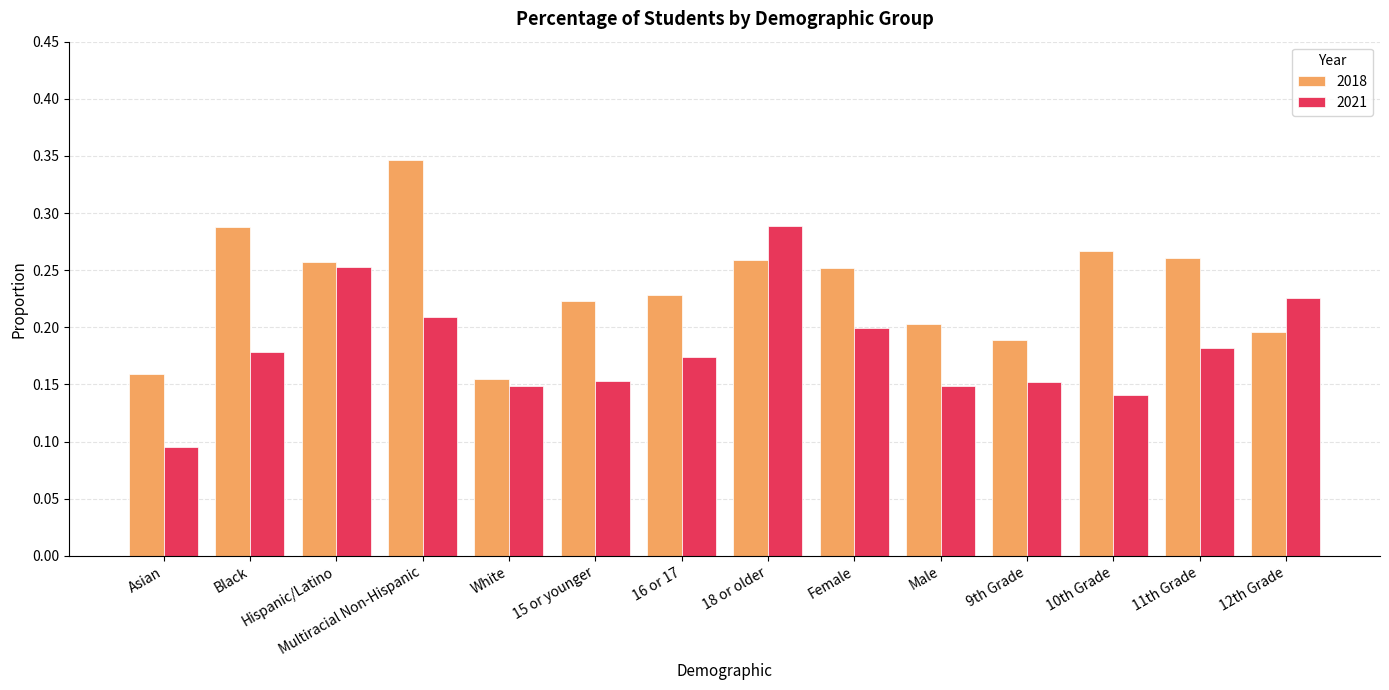

True or false: 2021 has a value of 0.3 at Multiracial Non-Hispanic.

False